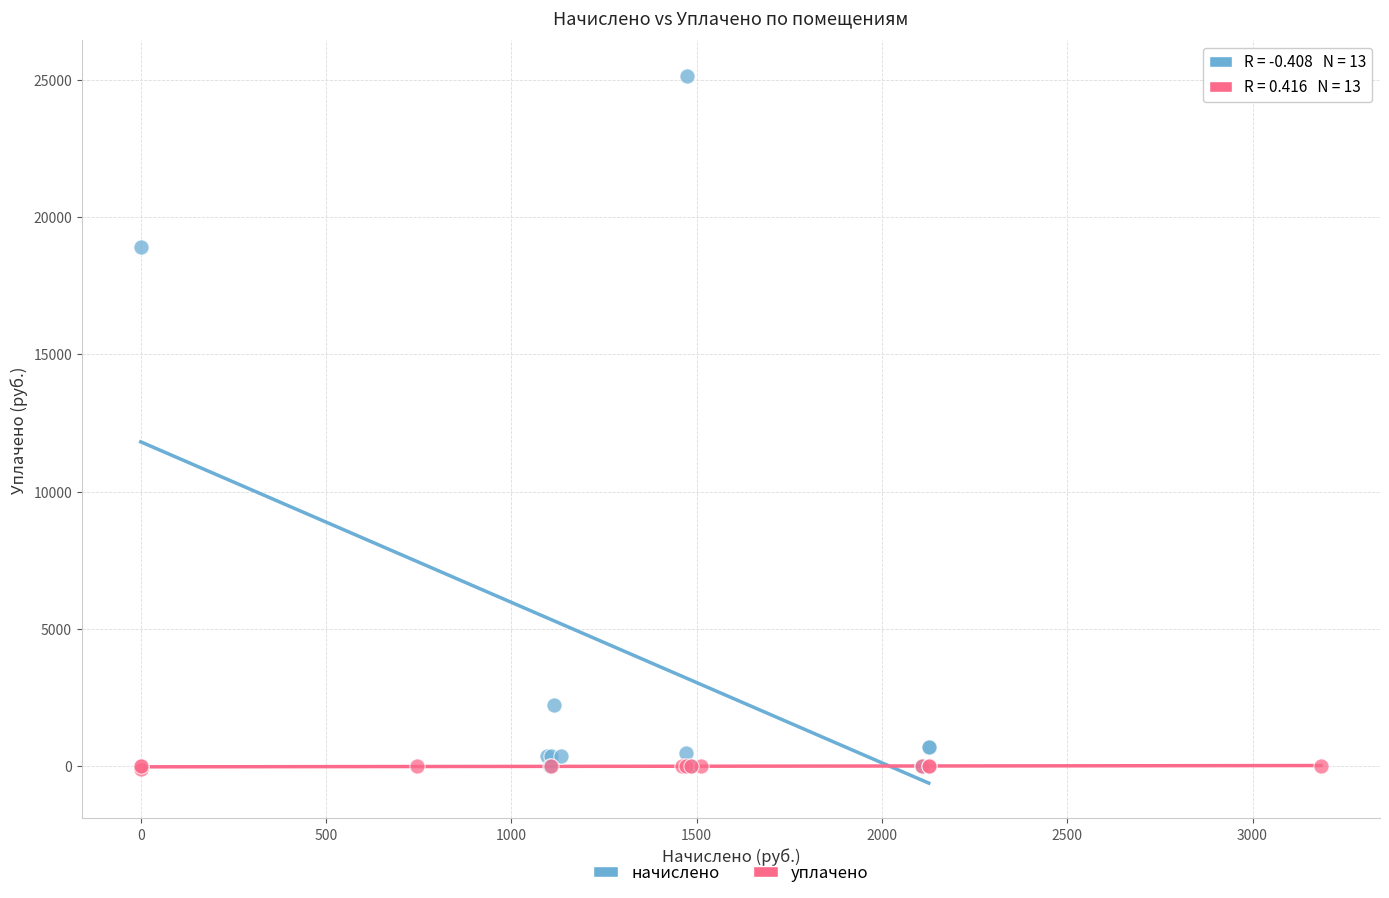

Which series contains the highest Y value?

начислено